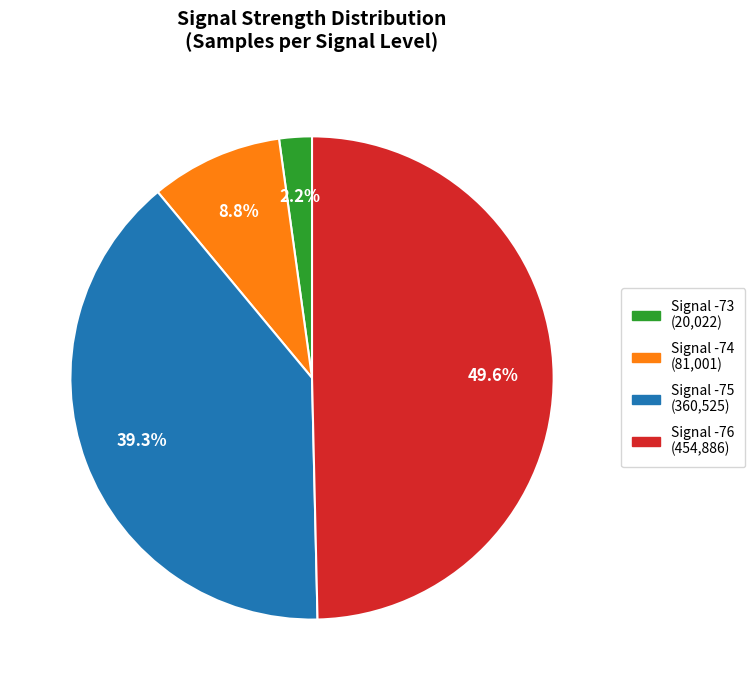

Is there a majority slice in this chart?

No